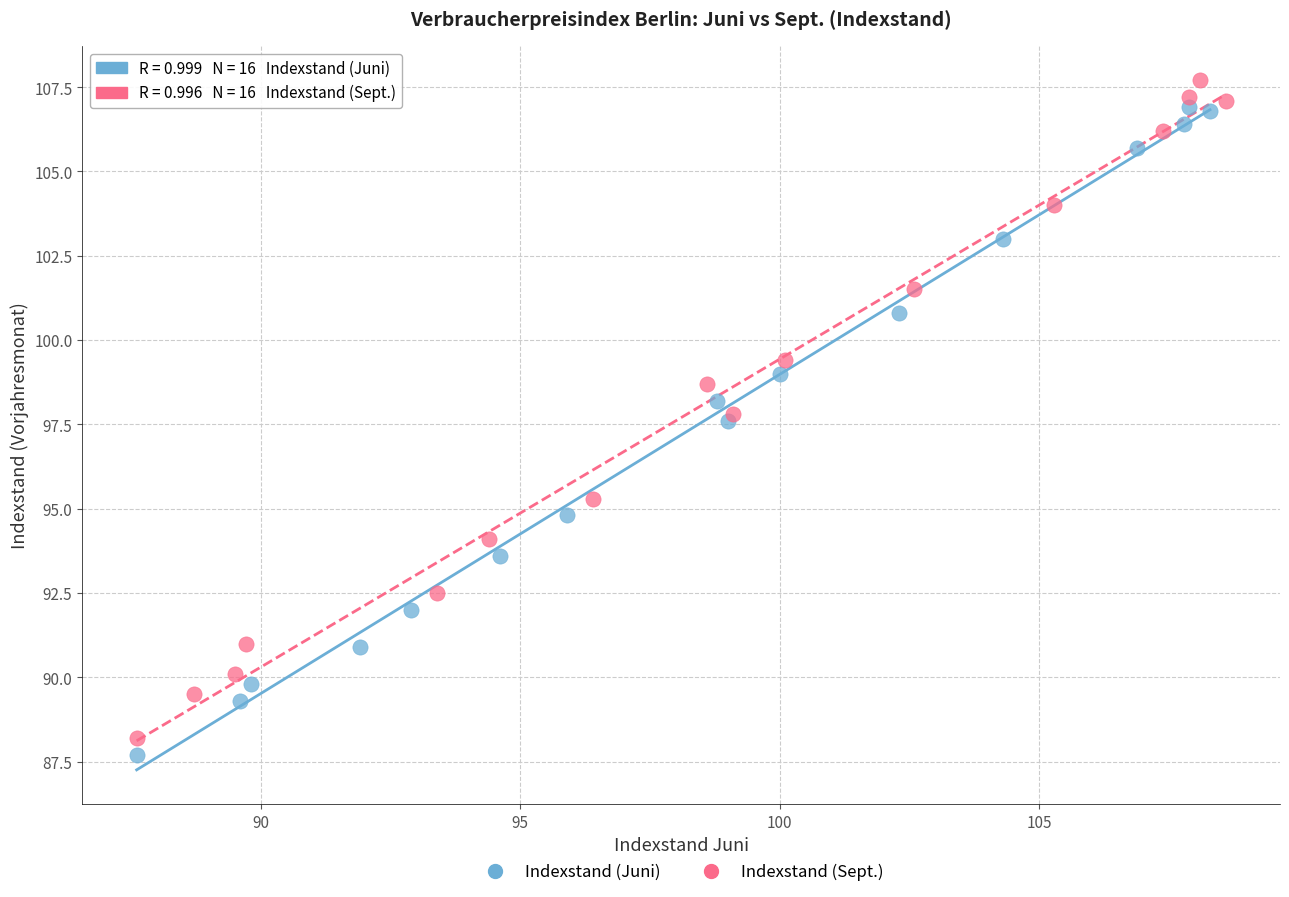

What are all the series names shown in the legend?

Indexstand (Juni), Indexstand (Sept.)